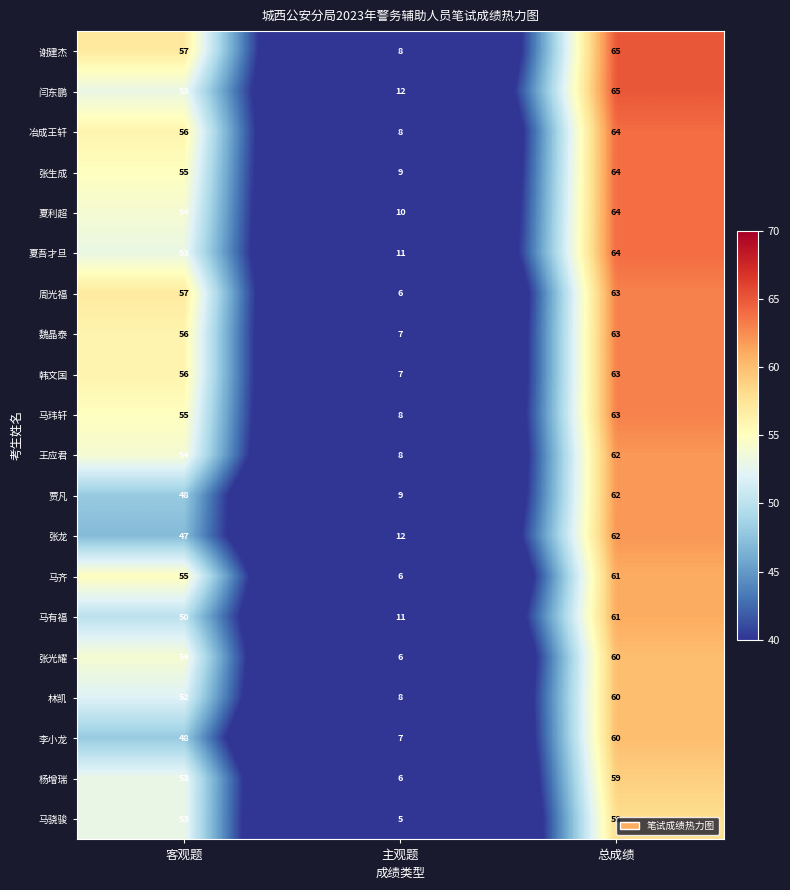

What is the average value of the 张生成 series?

43